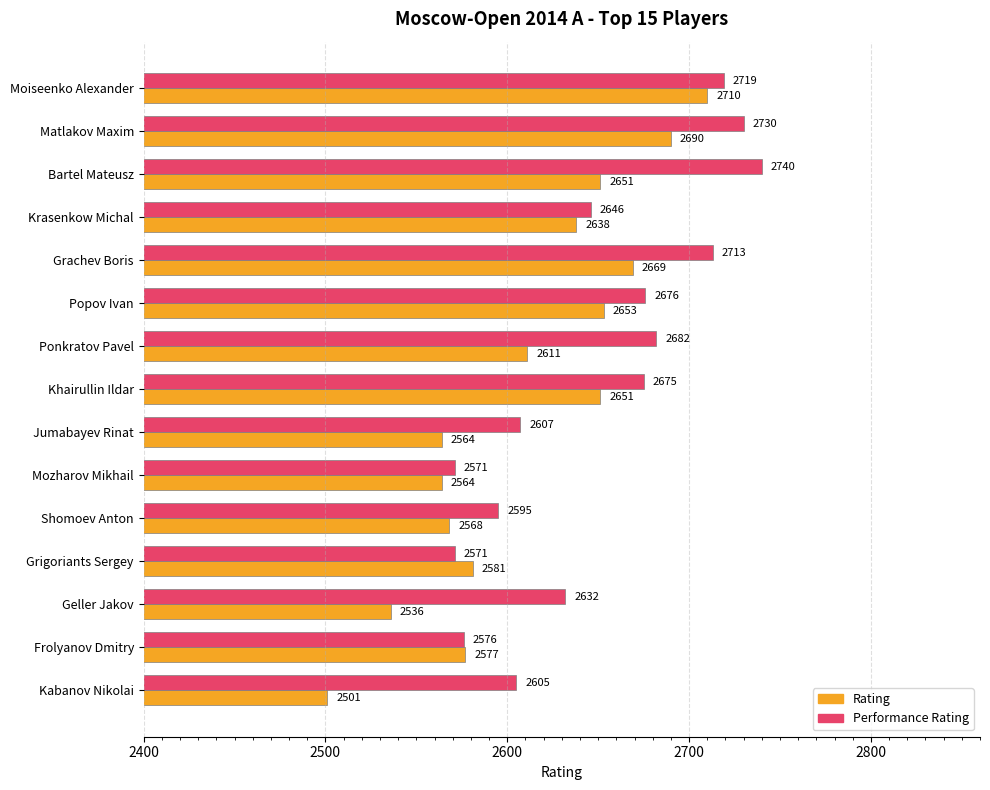

What are all the series names shown in the legend?

Rating, Performance Rating